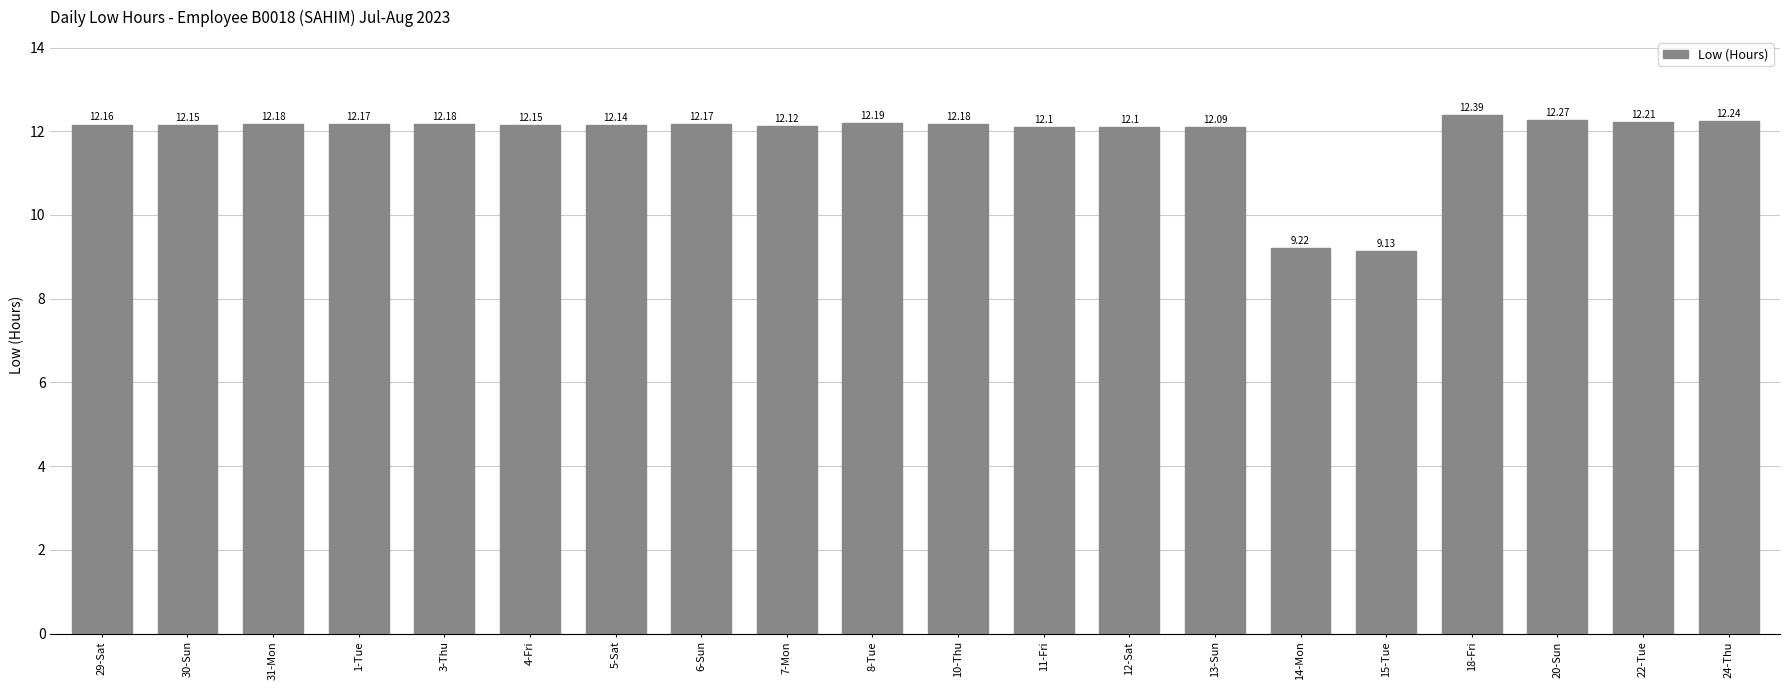

At which category does the chart reach its peak across all series?

18-Fri